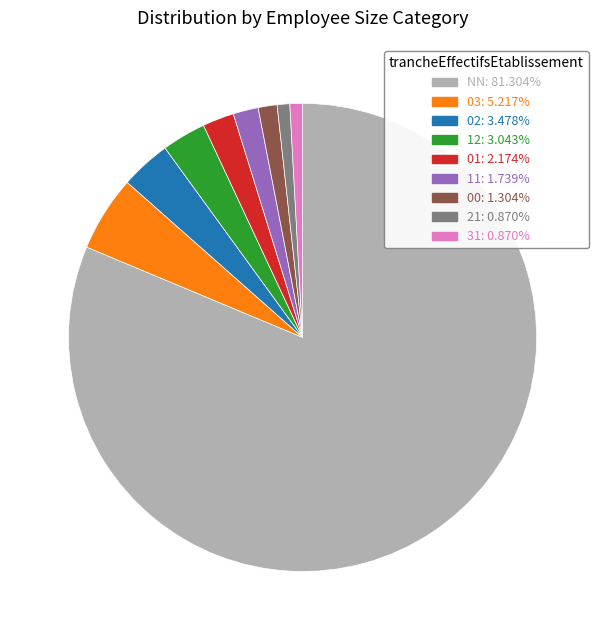

Is there a majority slice in this chart?

Yes